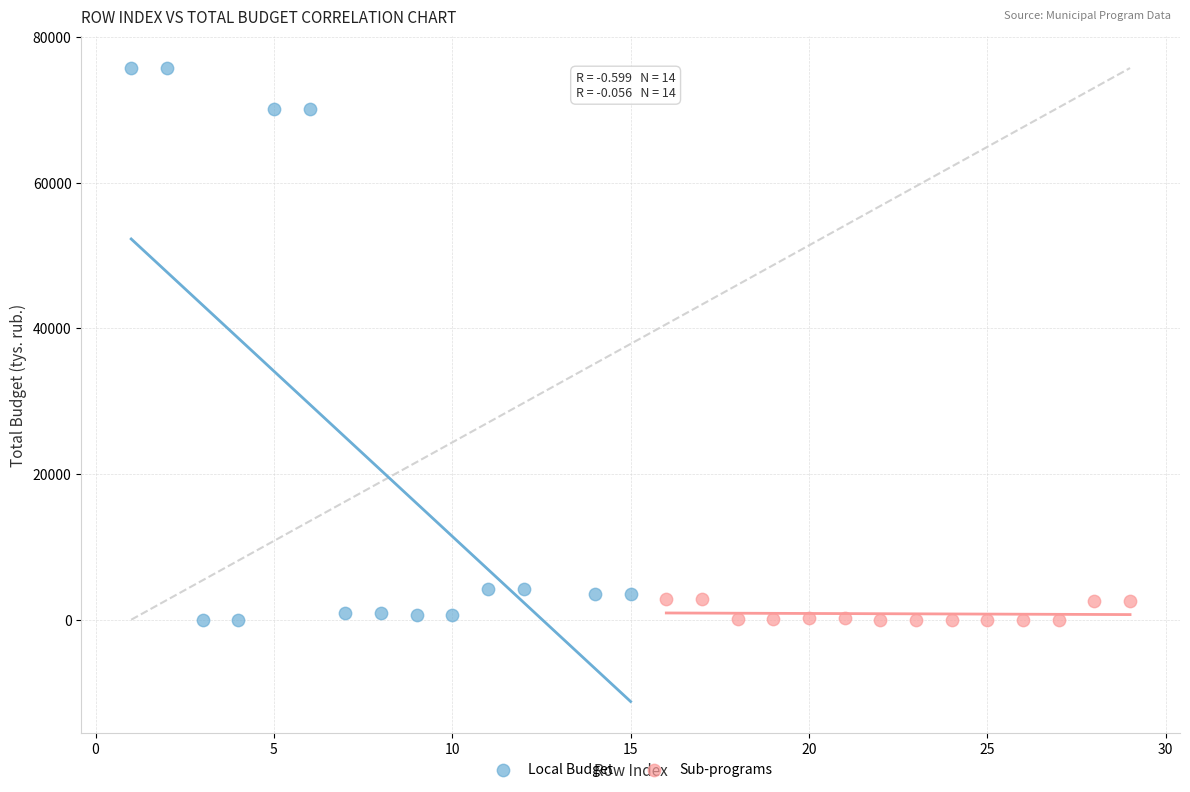

Which series has the widest spread of Y values?

Local Budget